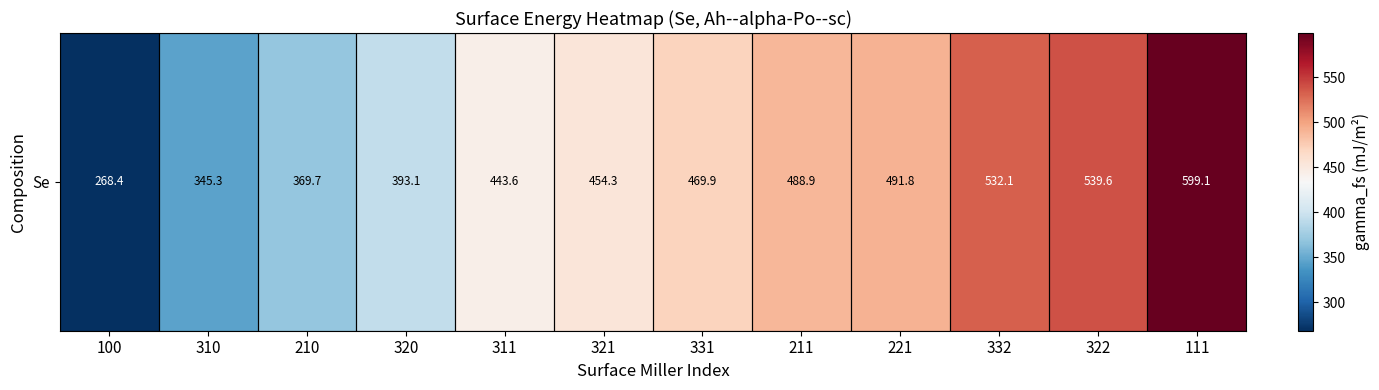

What is the change in value from 210 to 332?

+162.4